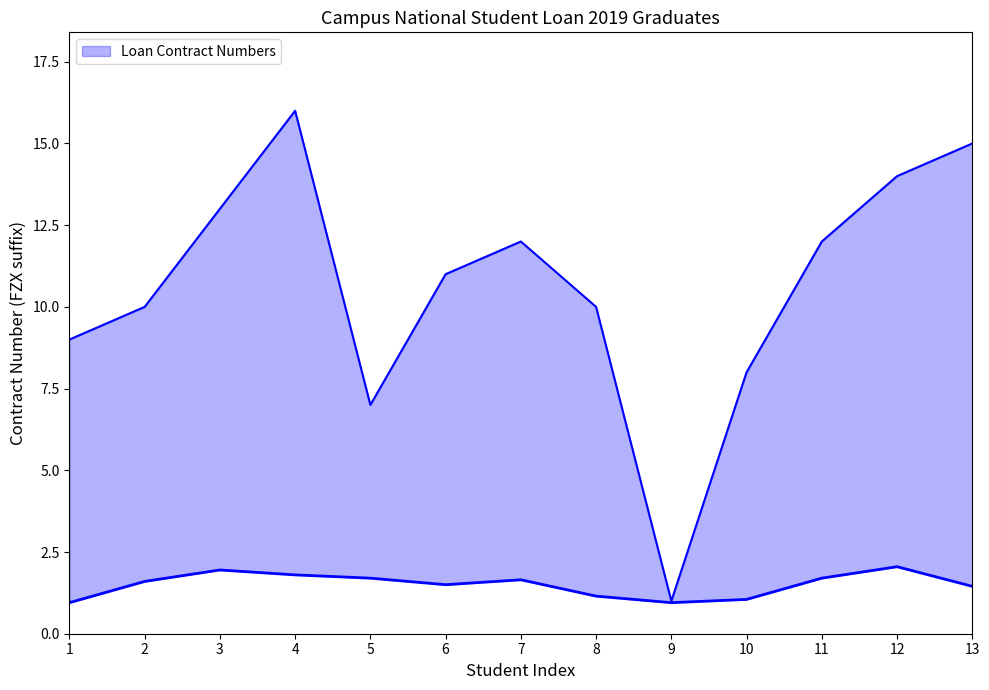

List the labels in order of value, smallest first.

9, 5, 10, 1, 2, 8, 6, 7, 11, 3, 12, 13, 4